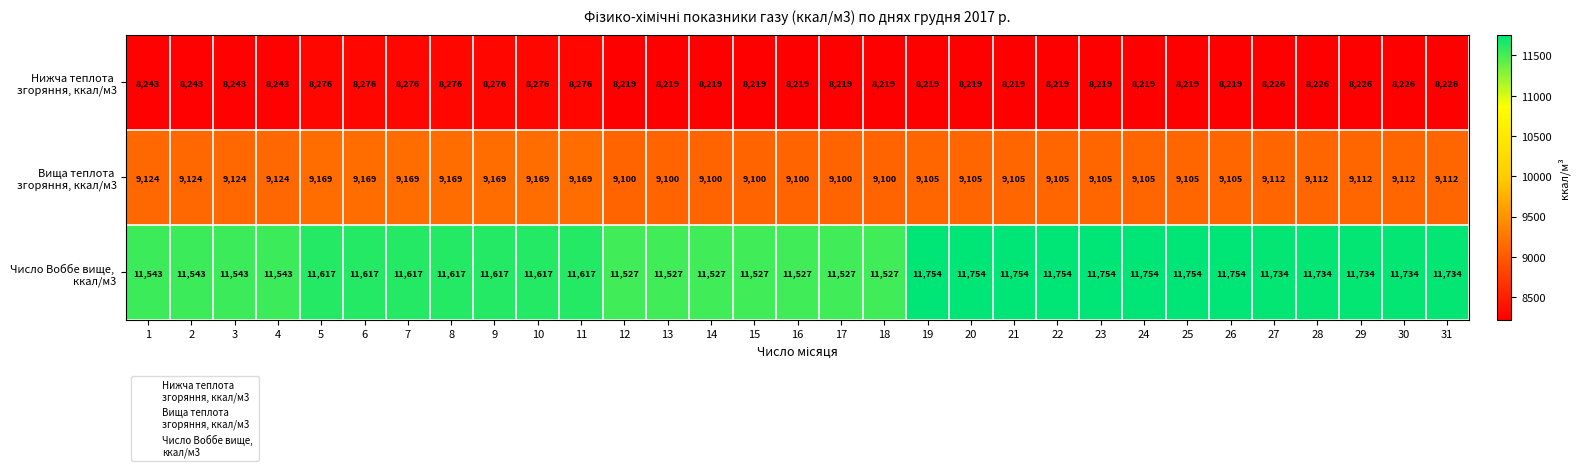

What is the total value across all series at 12?

28846